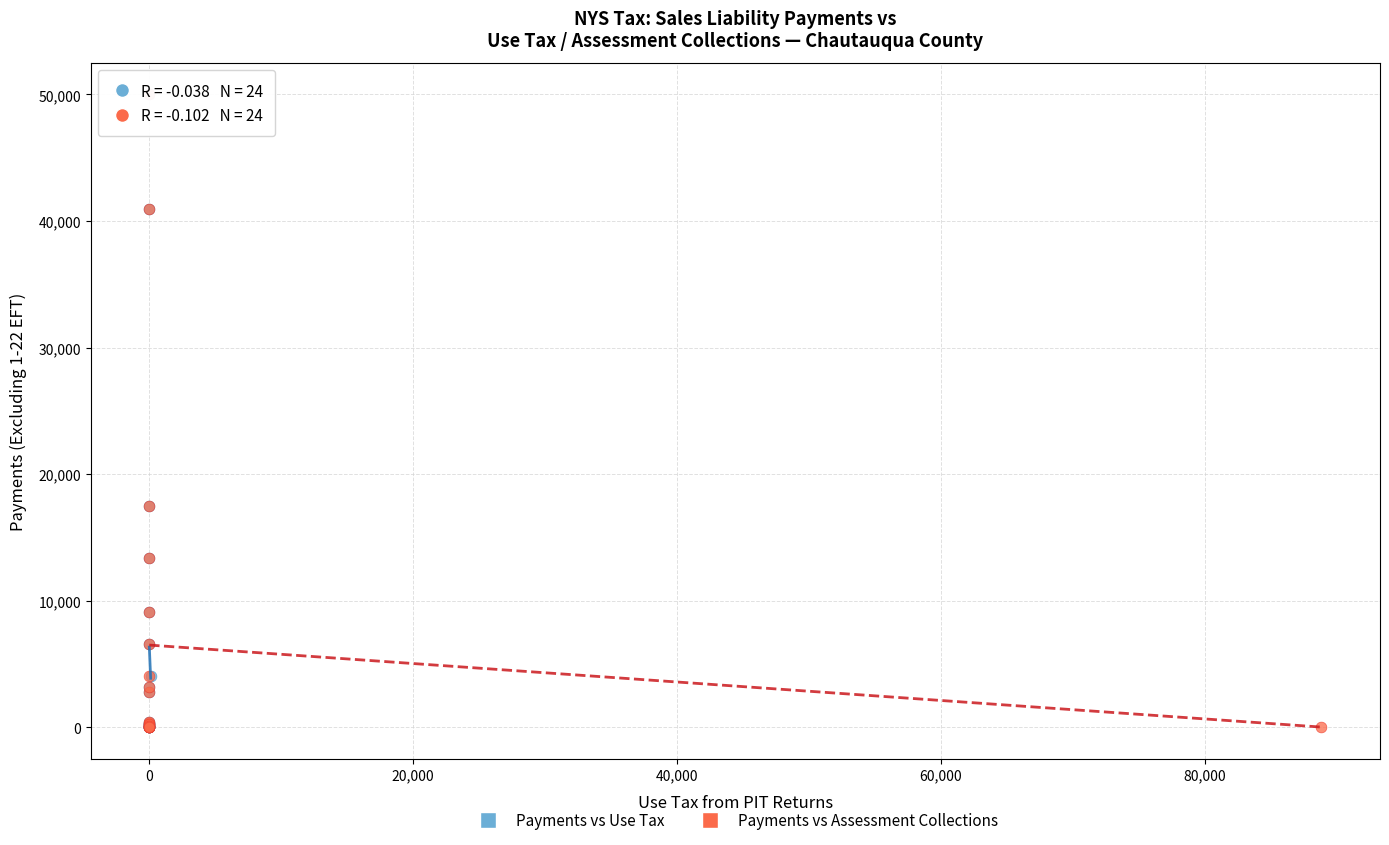

What are all the series names shown in the legend?

Payments vs Use Tax, Payments vs Assessment Collections